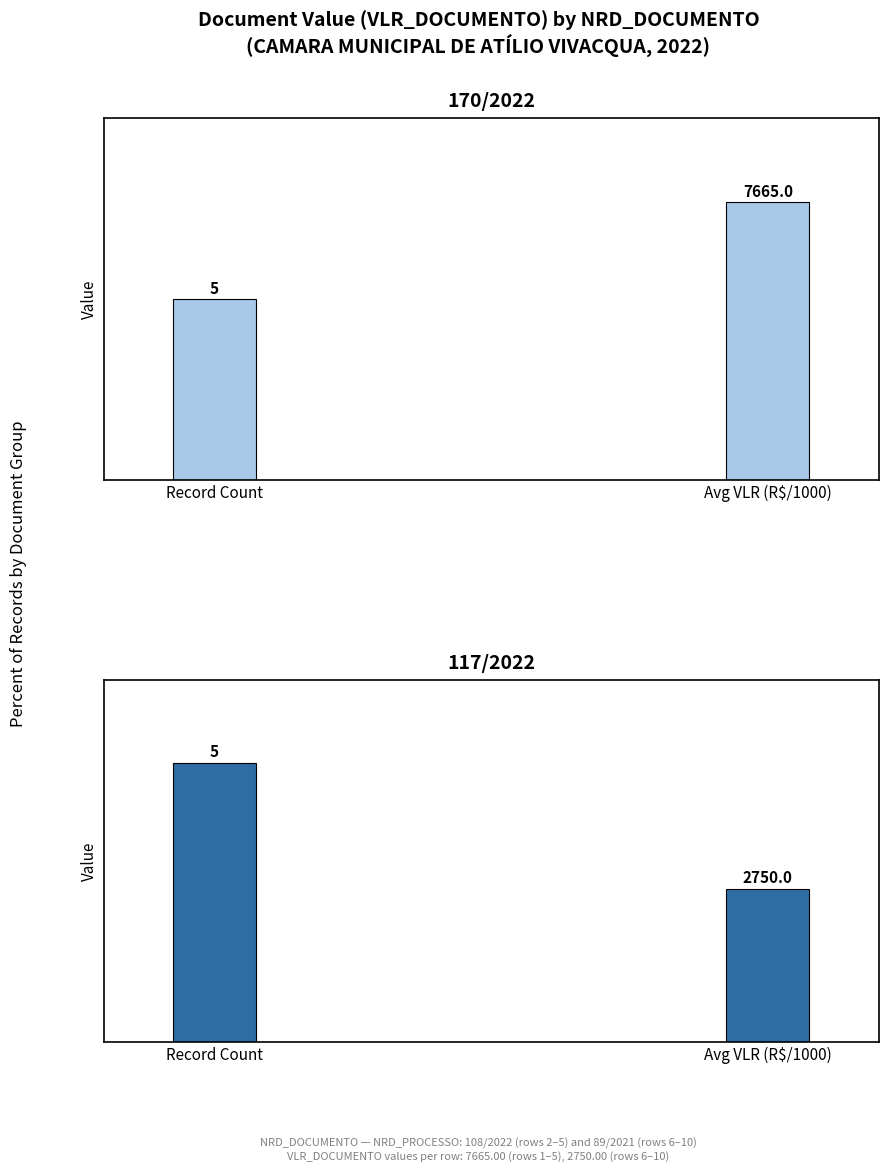

At which label does 170/2022 reach its peak?

Avg VLR (R$/1000)